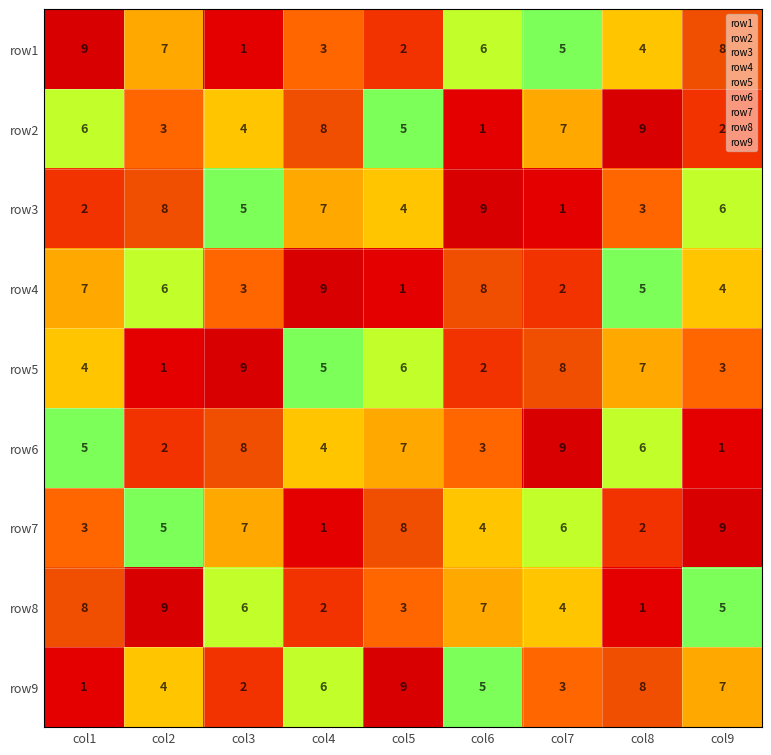

At how many categories does at least one series exceed 7?

9